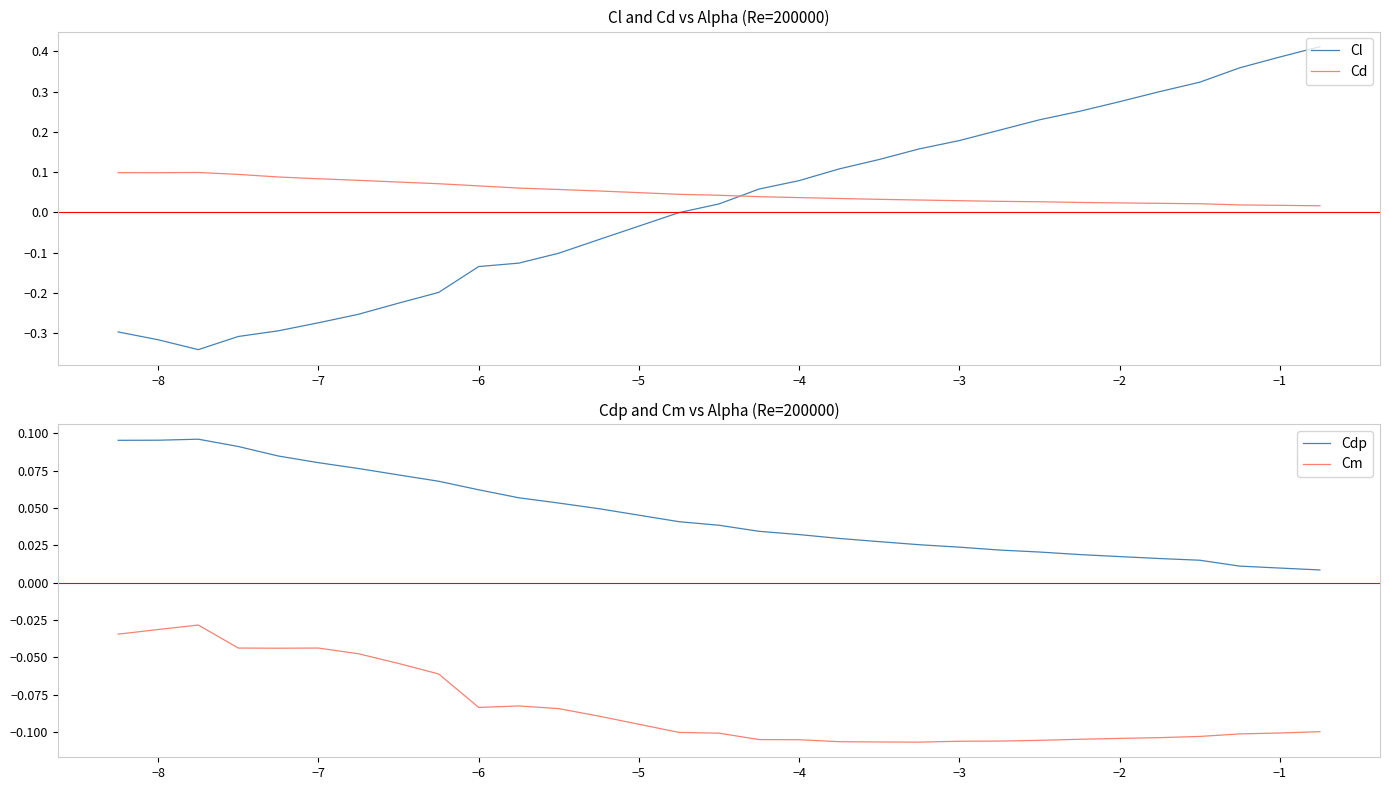

True or false: Cm and Cd intersect in this chart.

False